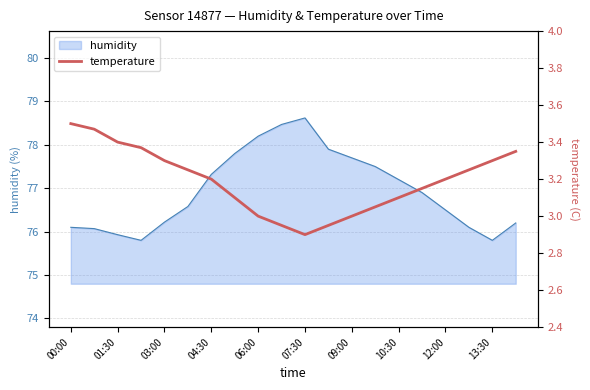

What is the ratio of the value at 07:30 to the value at 09:00?

1.0